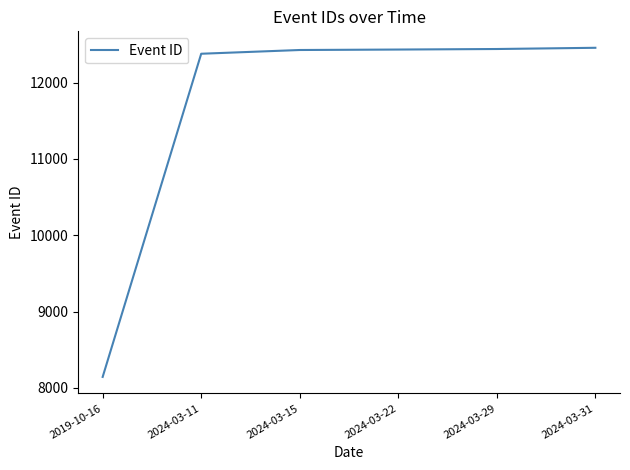

What is the change in value from 2019-10-16 to 2024-03-29?

+4295